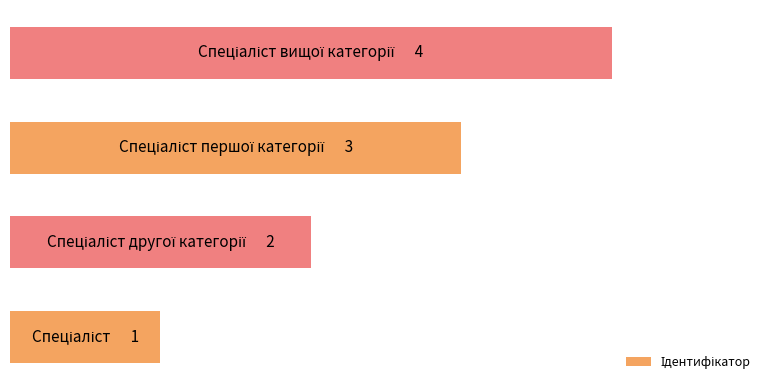

Does the chart contain any negative values?

No